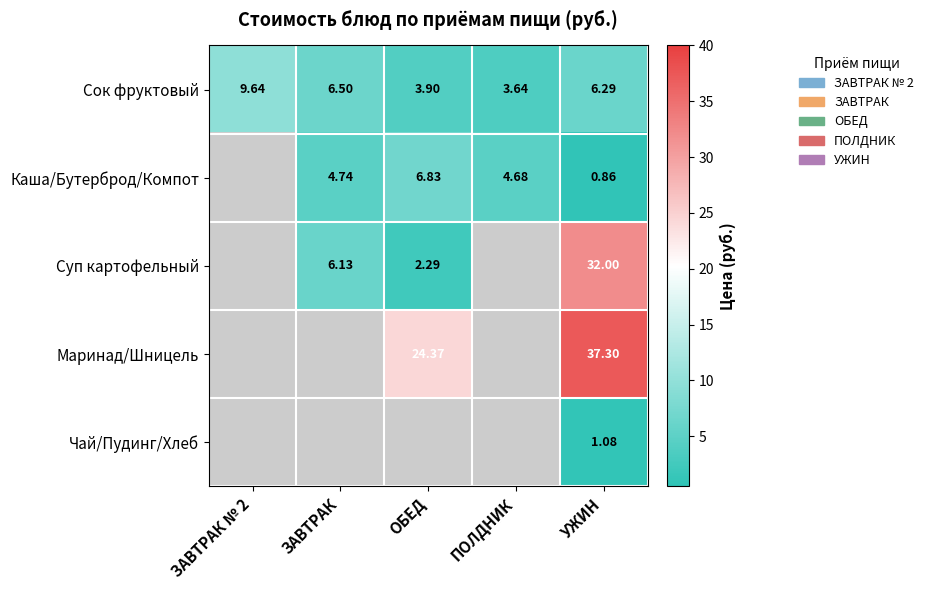

Is the value of Сок фруктовый at ПОЛДНИК greater than the value of Каша/Бутерброд/Компот at ЗАВТРАК?

No